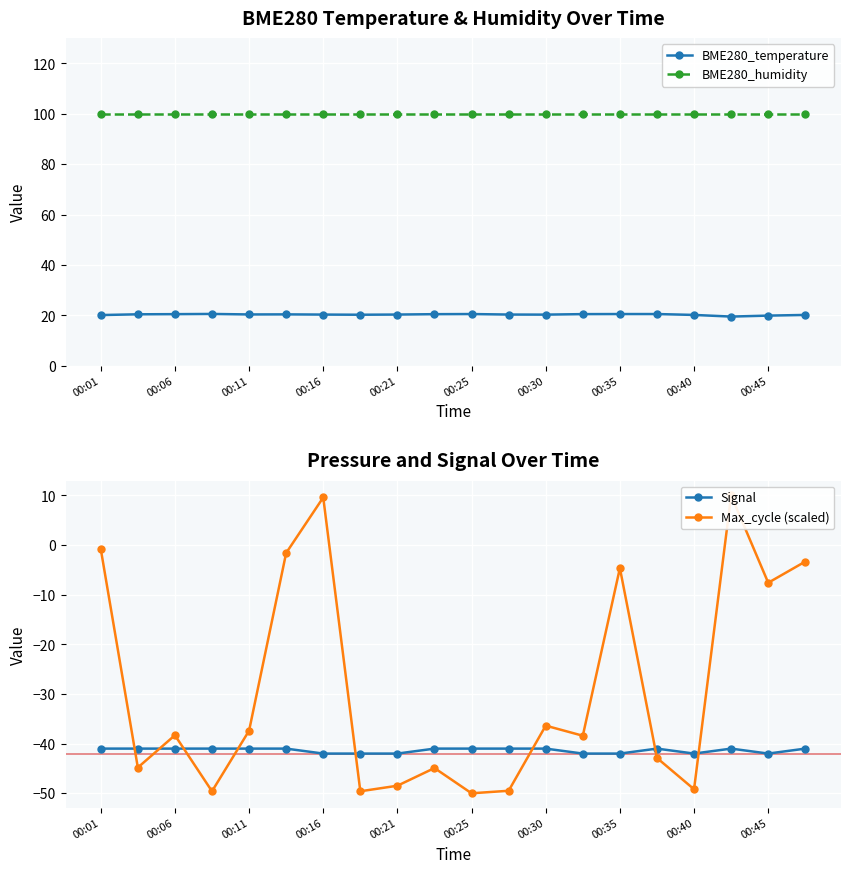

Which has a higher value, 11 or 17?

11